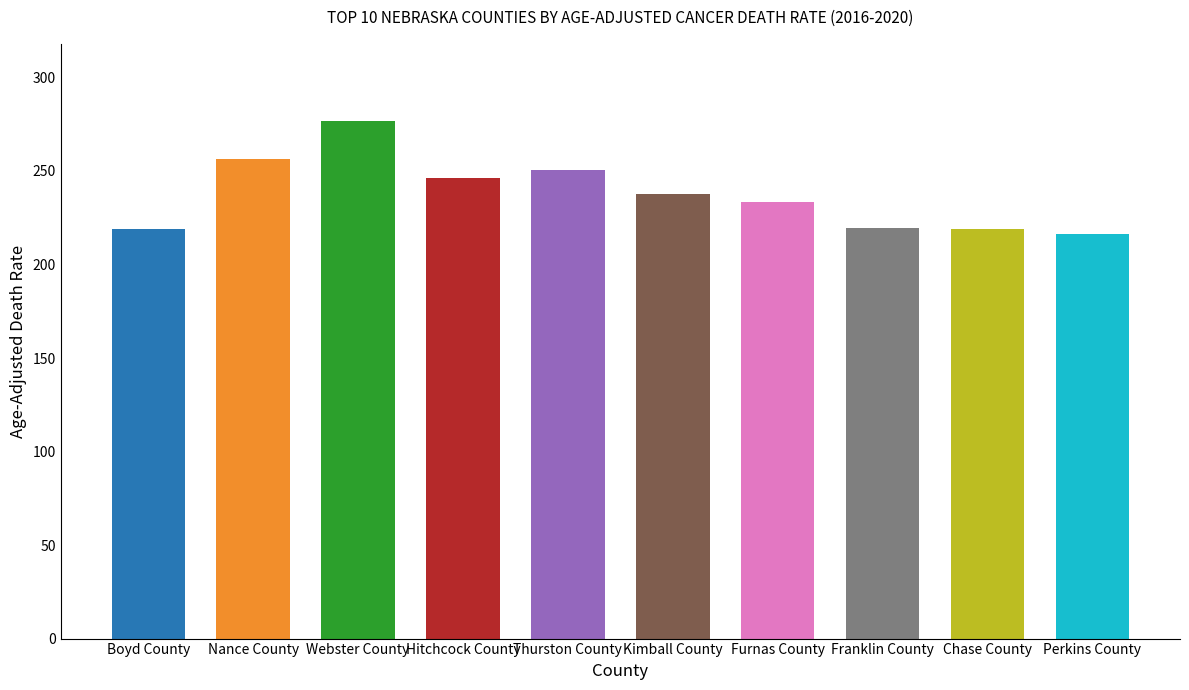

The value at Perkins County is 216.5. True or false?

True